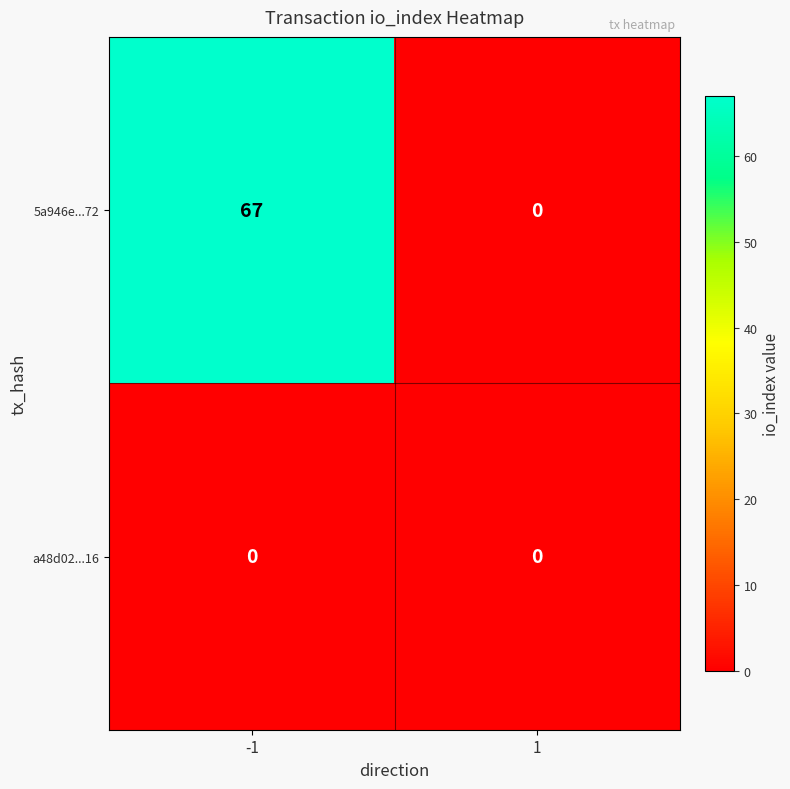

Reading left to right, transcribe all the data shown in this chart.

5a946e...72: 67	0
a48d02...16: 0	0